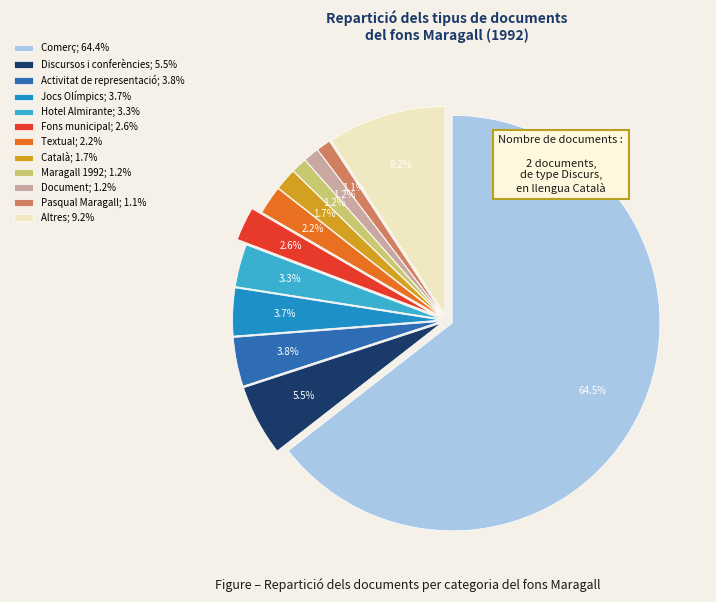

To the nearest percent, what is the difference between the Comerç and Català slice percentages?

63%